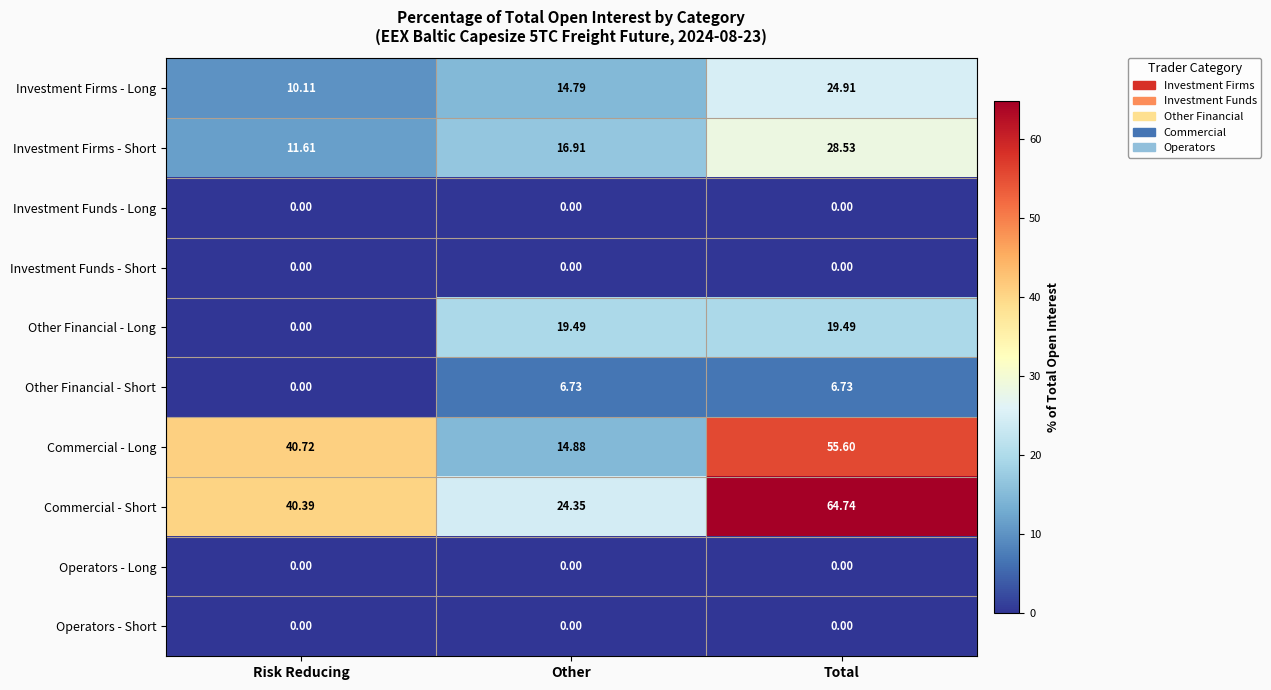

At which label does Commercial - Long reach its peak?

Total